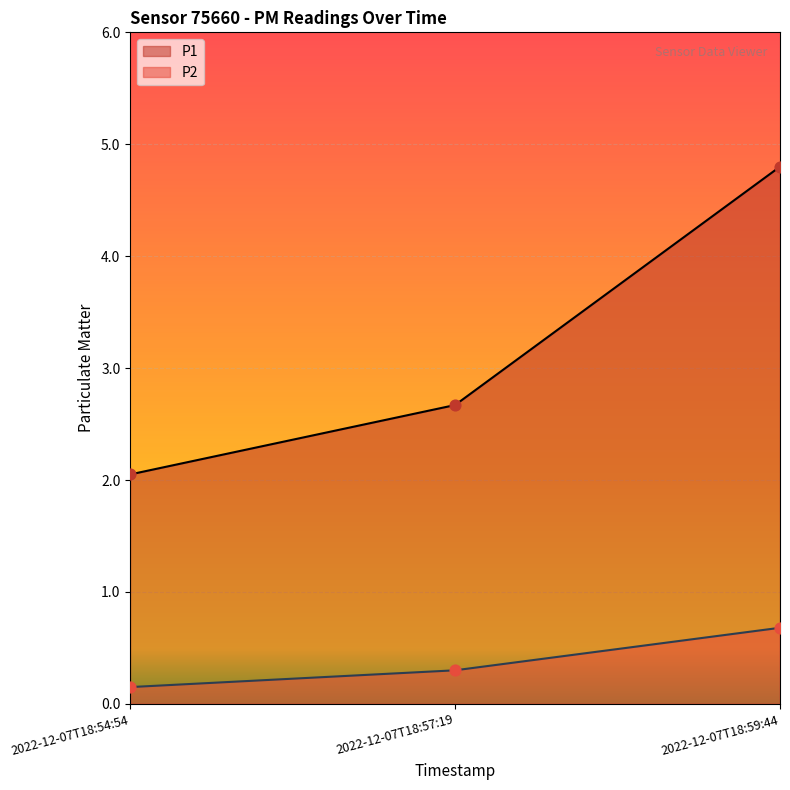

Is the value of P1 at 2022-12-07T18:54:54 greater than the value of P2 at 2022-12-07T18:59:44?

Yes